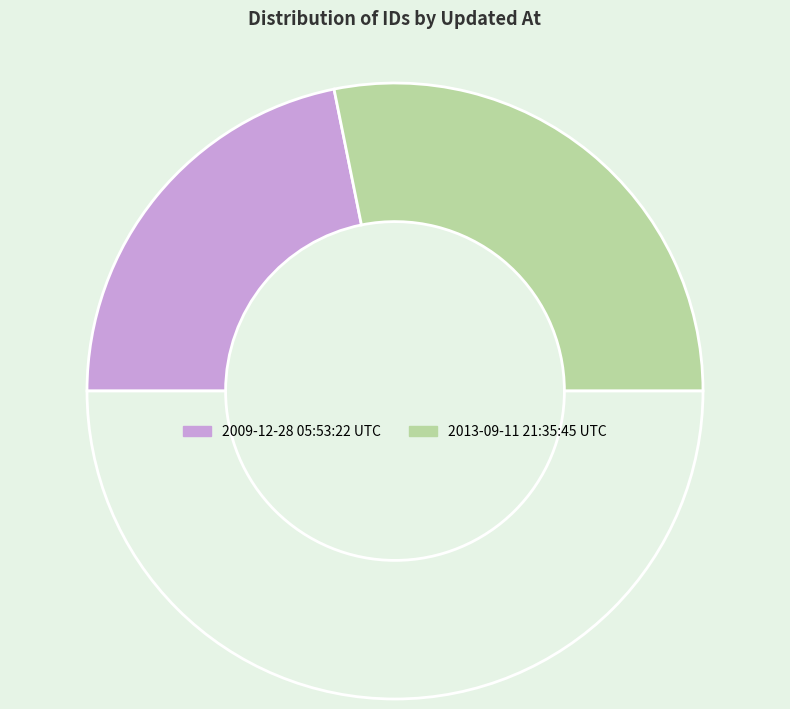

Count the number of slices in the pie.

3